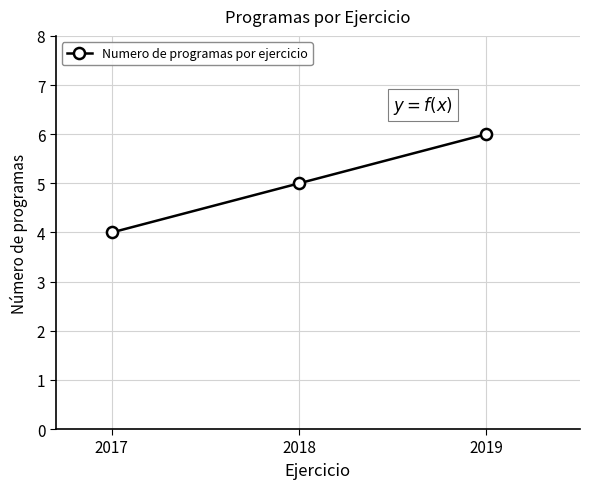

The value at 2017 is 4. True or false?

True